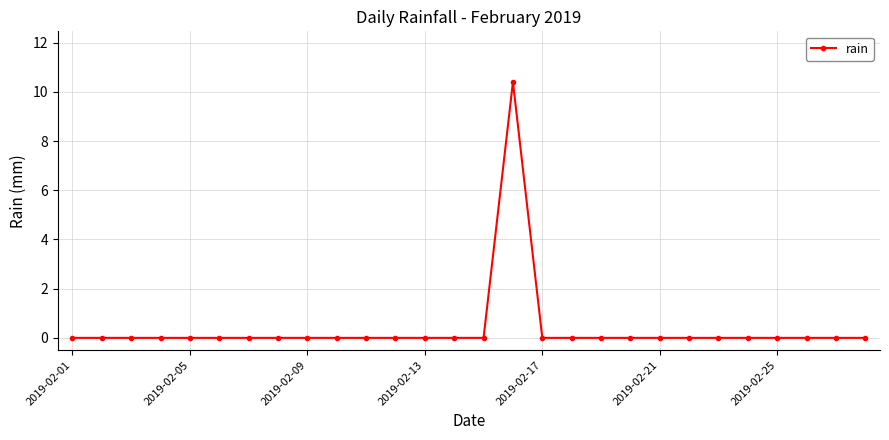

What is the greatest value displayed?

10.4